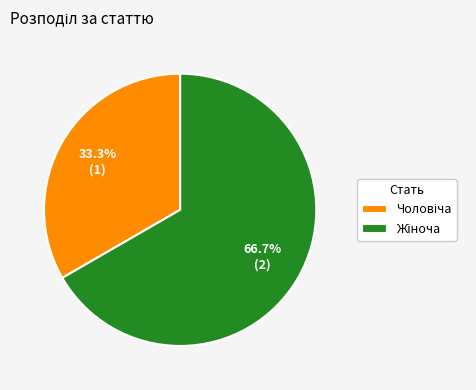

Is there a majority slice in this chart?

Yes